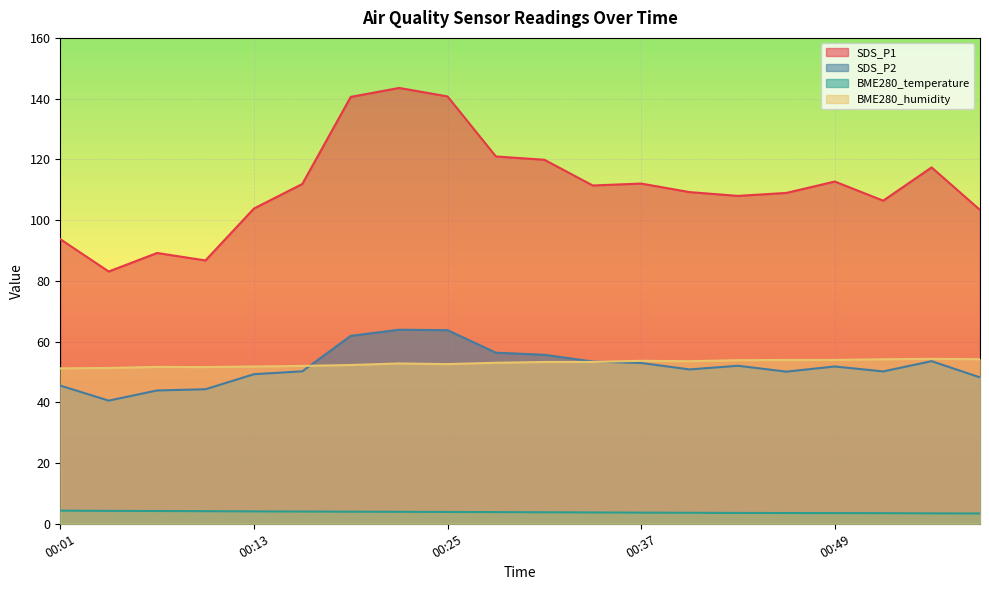

Is it true that BME280_humidity equals 53.9 at 00:46?

True